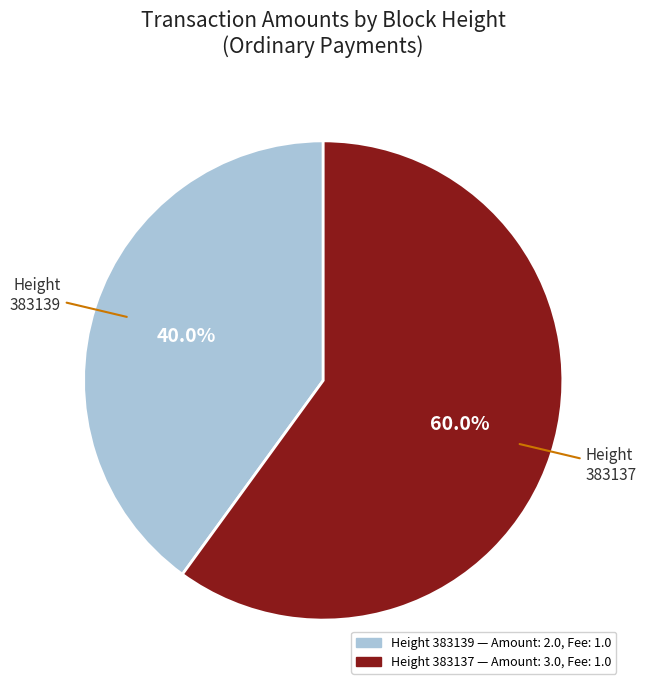

Is there any slice that represents more than half of the pie?

Yes